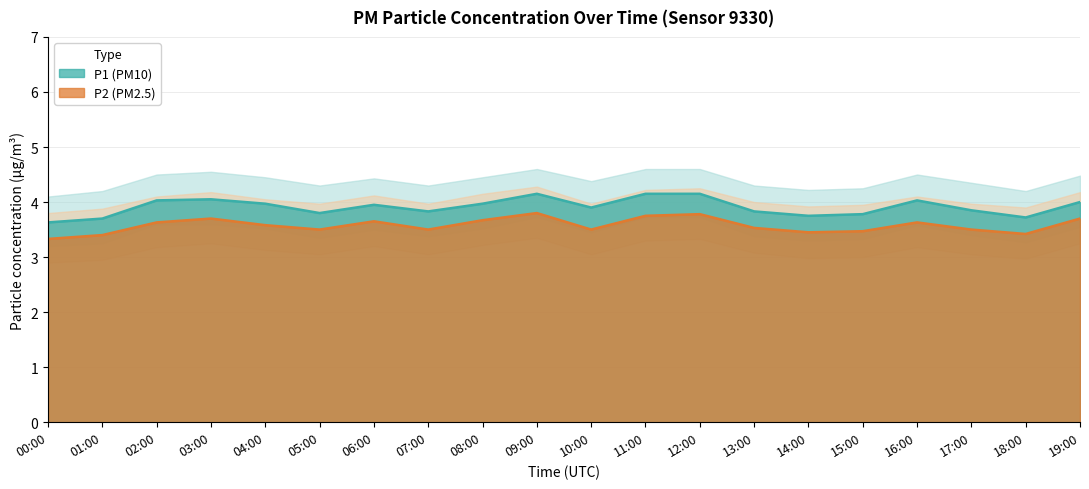

The value of P1 at 19:00 is 4.0. True or false?

True